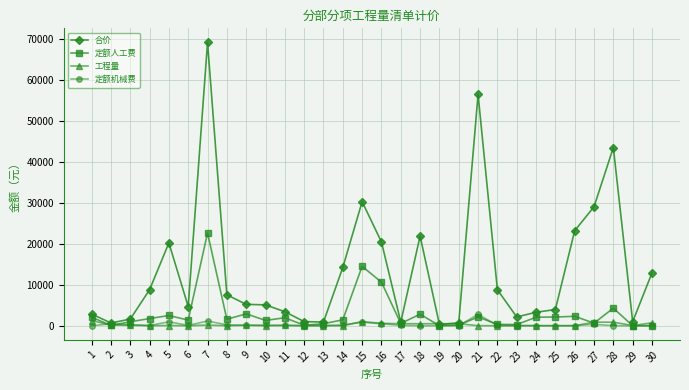

True or false: 合价 has more than 0 points higher than both neighbors.

True